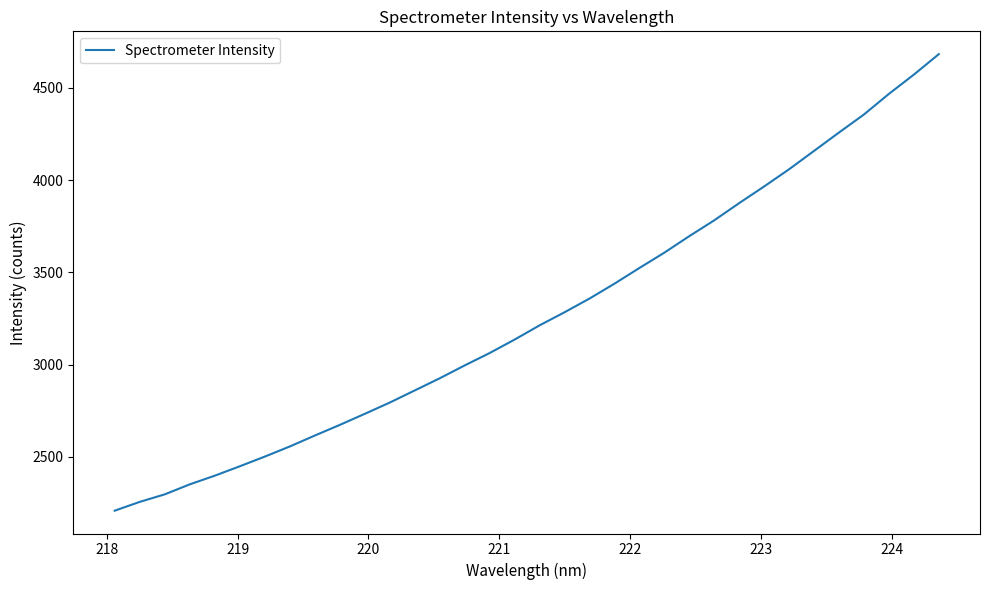

How many lines are shown in the chart?

1